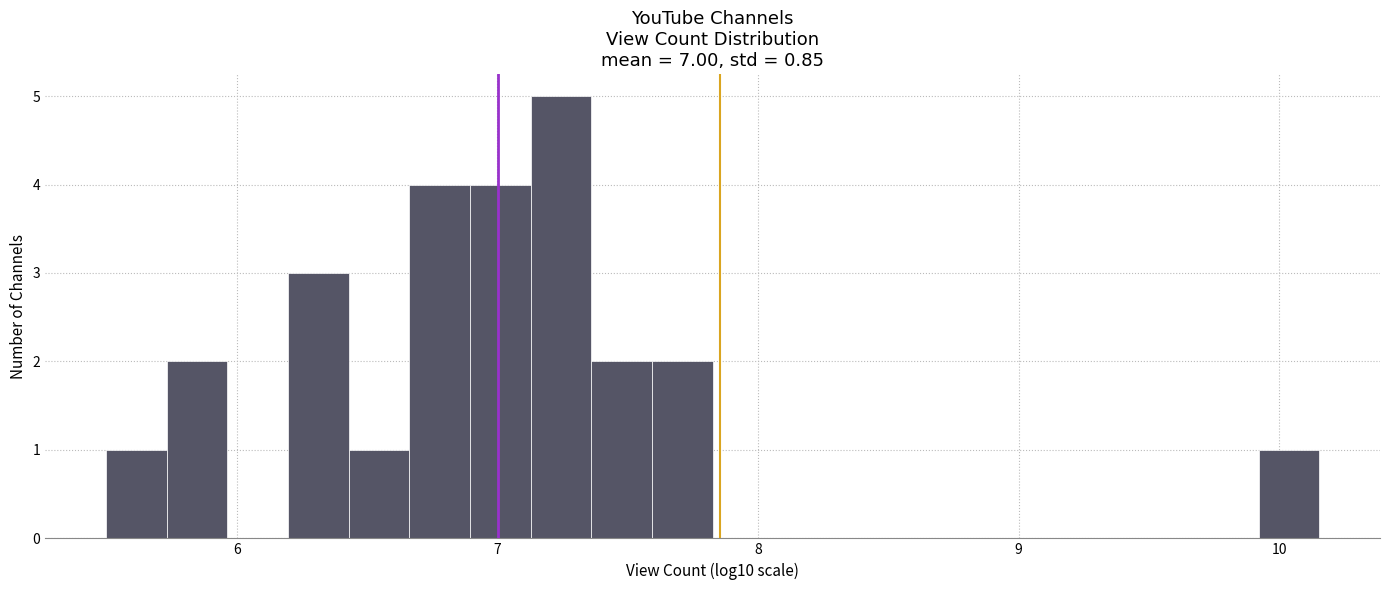

Read against the x-axis, roughly where is the centre of the tallest bar?

7.2